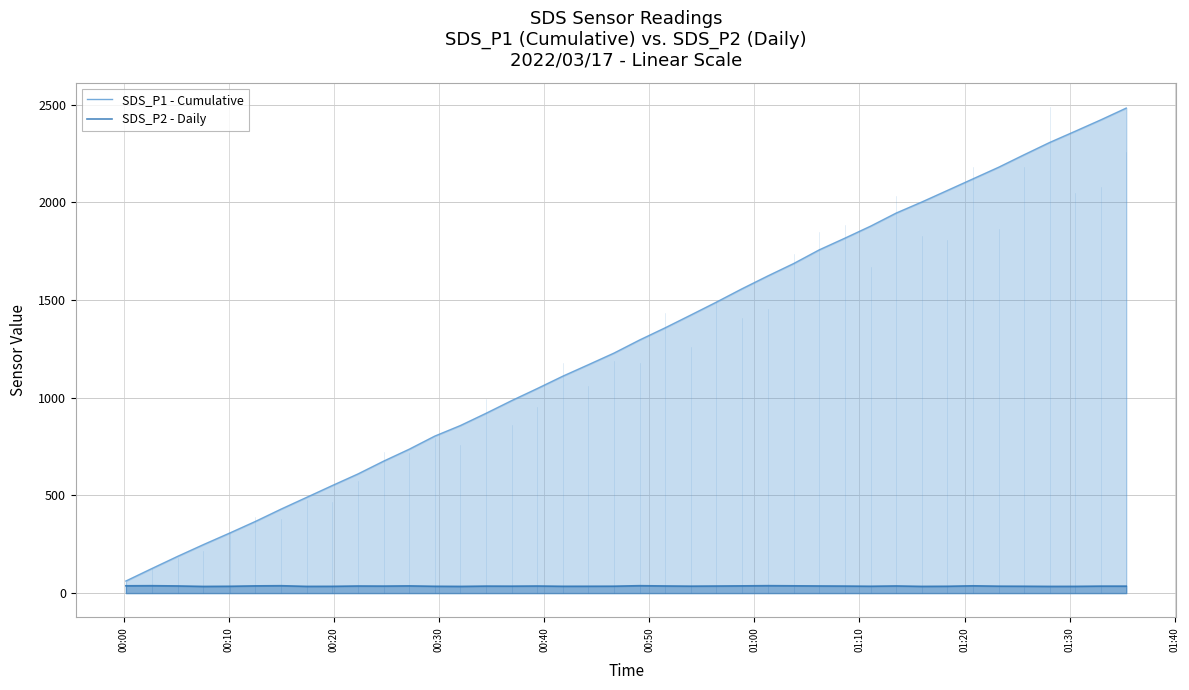

Is it true that SDS_P2 - Daily equals 18.5 at 11?

False